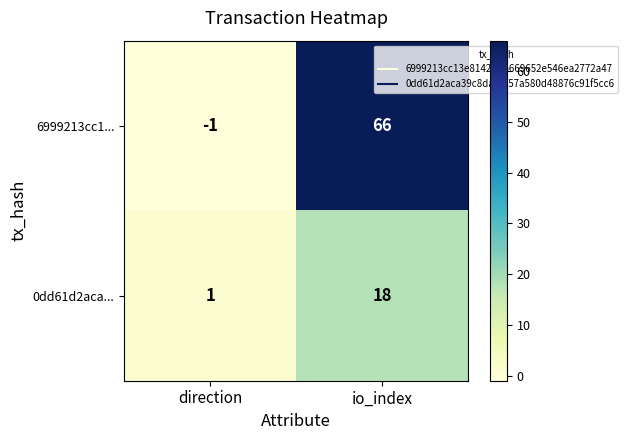

What is the difference between the maximum and minimum values in the 6999213cc1... series?

67